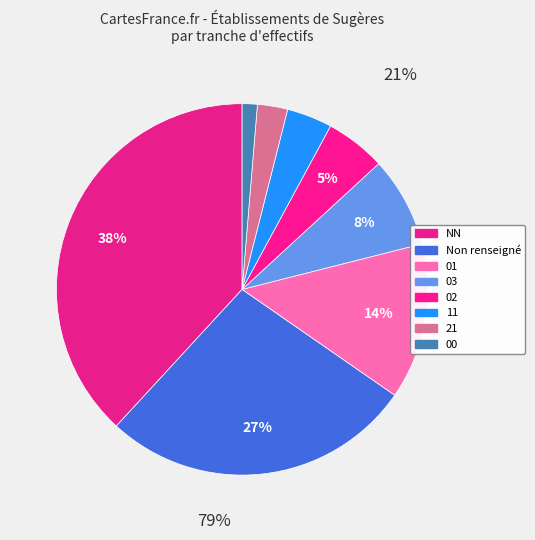

Does 00 account for over 50% of the chart?

No